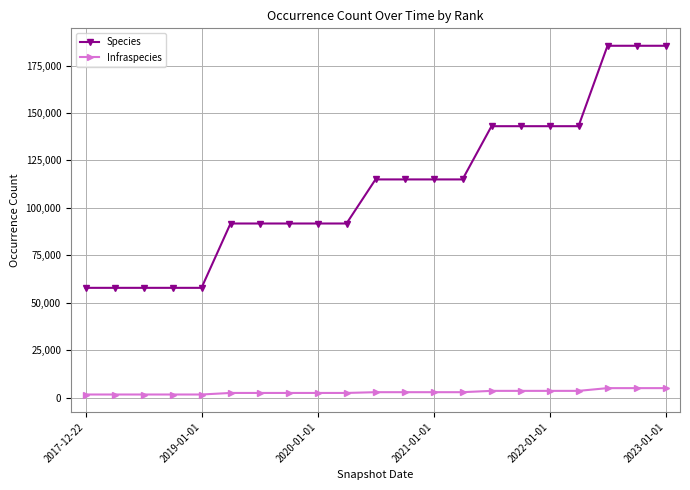

True or false: Species and Infraspecies cross at least once.

False